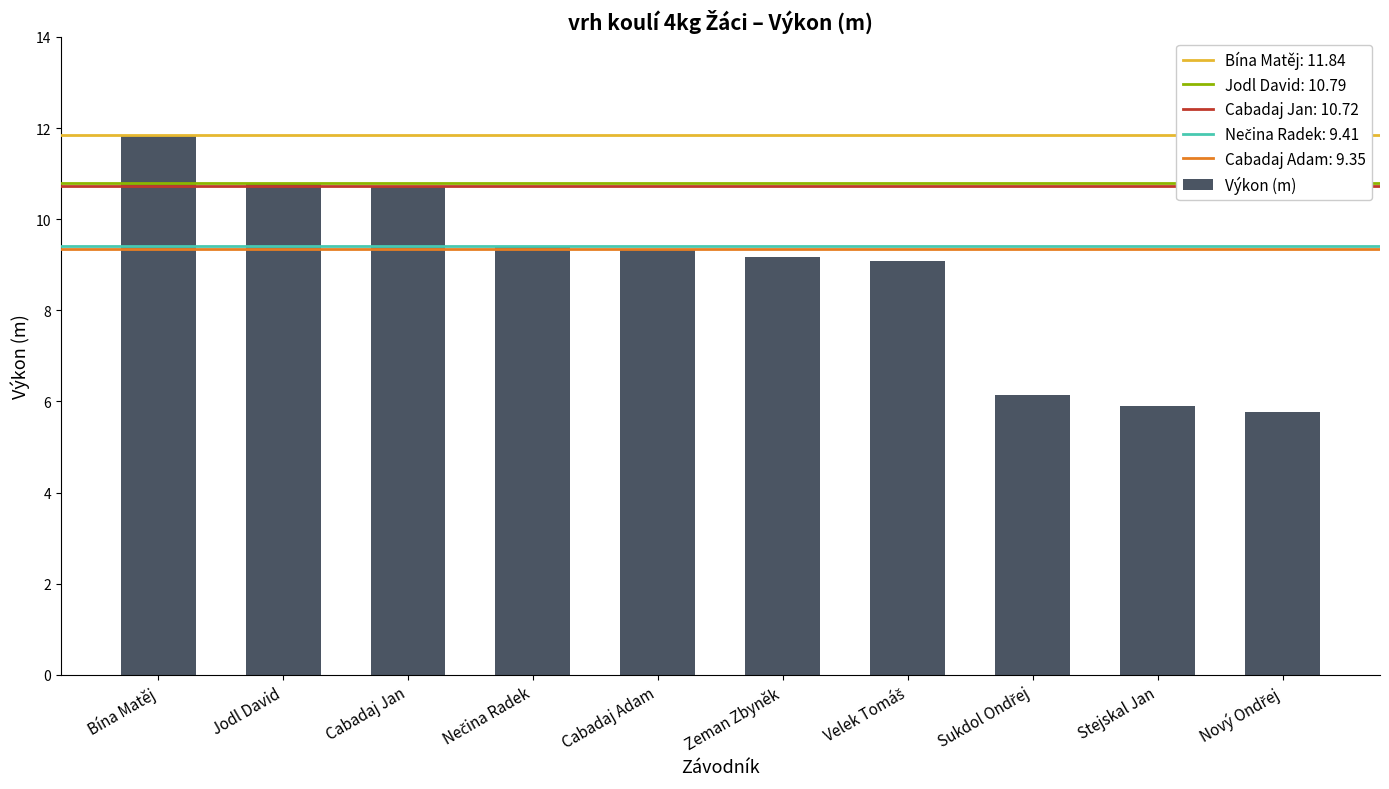

What is the minimum value shown in the chart?

5.8